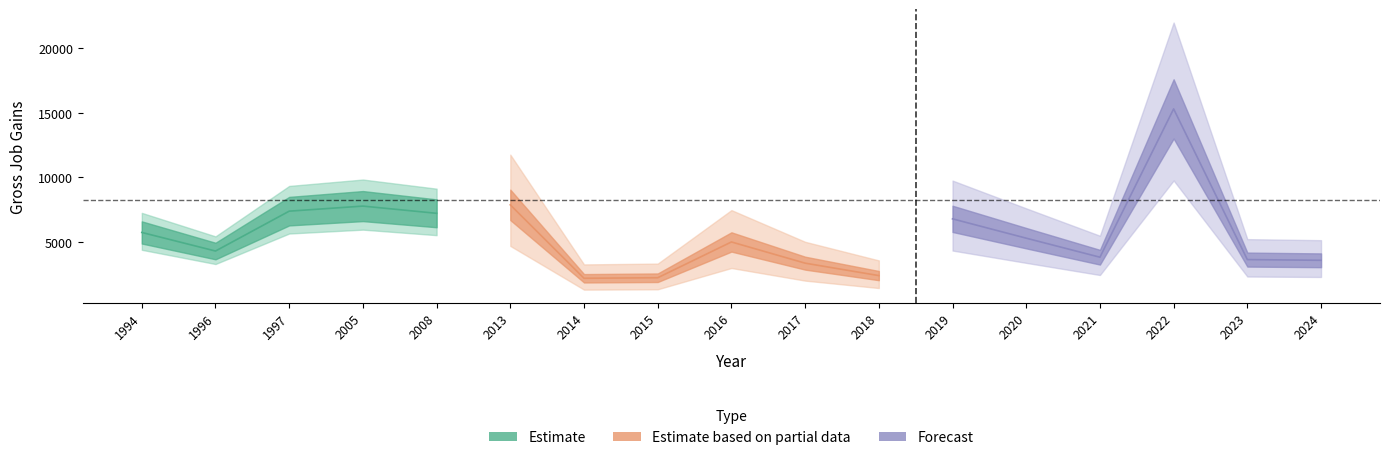

How many lines are shown in the chart?

3